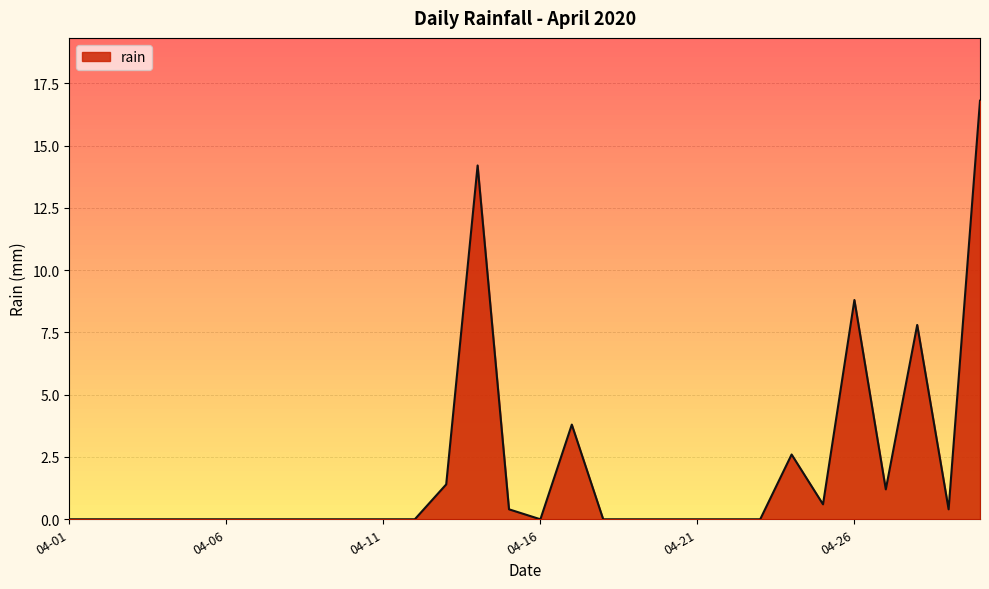

What is the difference between the maximum and minimum values?

16.8